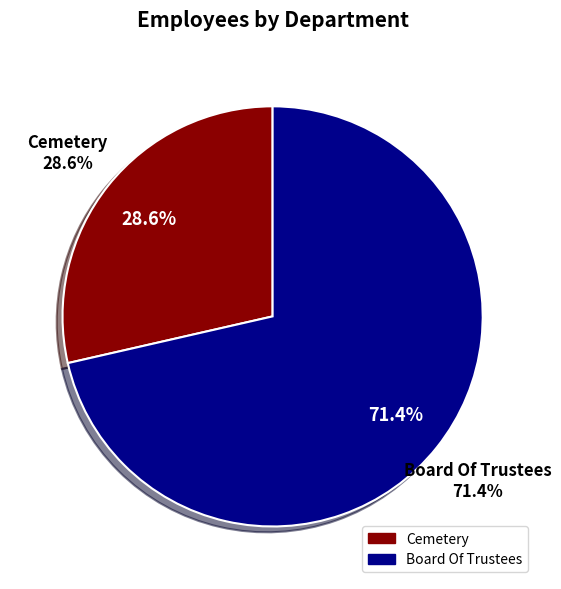

What is the ratio of the value at Cemetery to the value at Board Of Trustees?

0.4